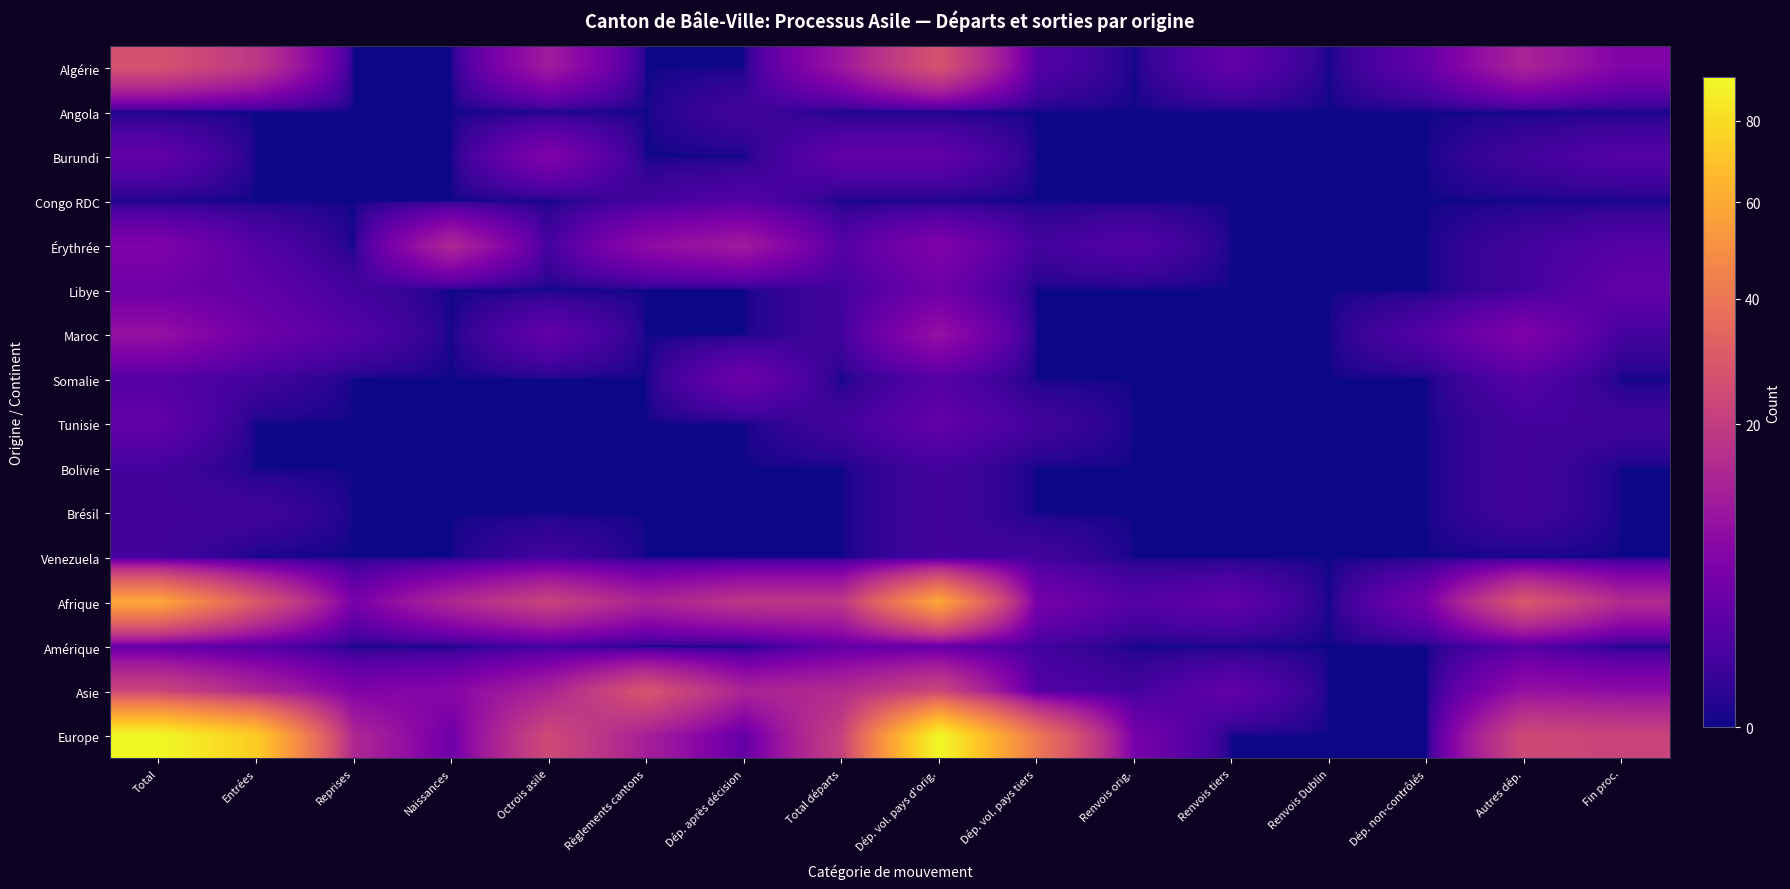

How many data points does each series have?

16